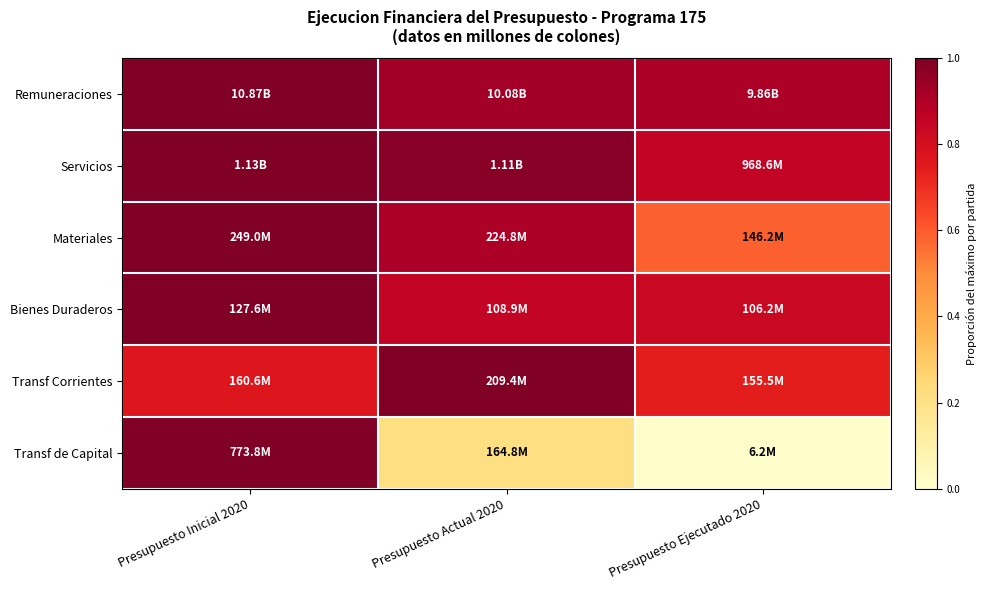

Count the number of data series in this chart.

6